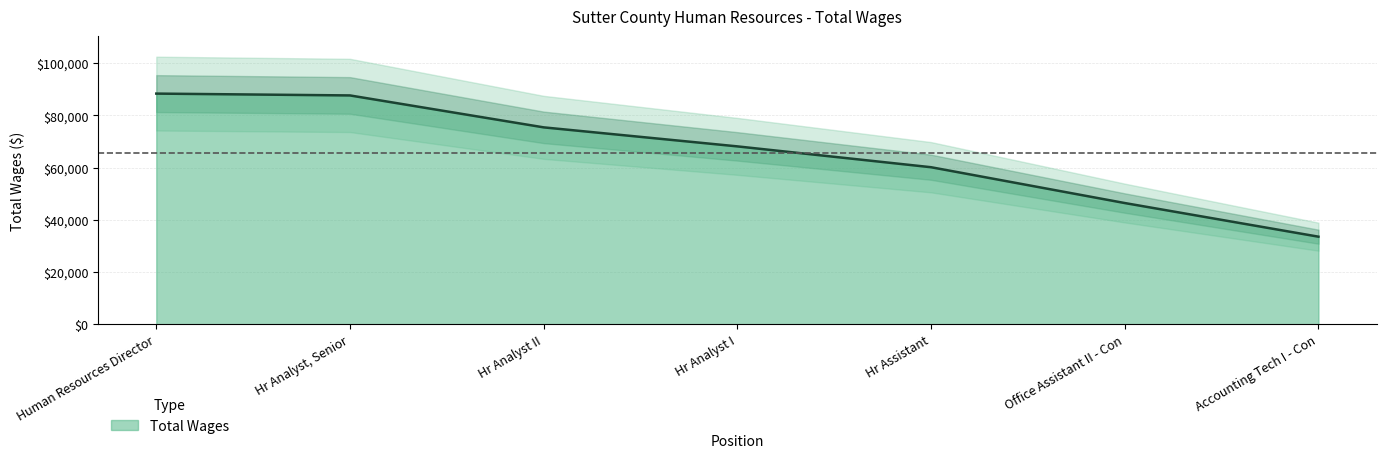

What is the label of the 3rd point from the left?

Hr Analyst II